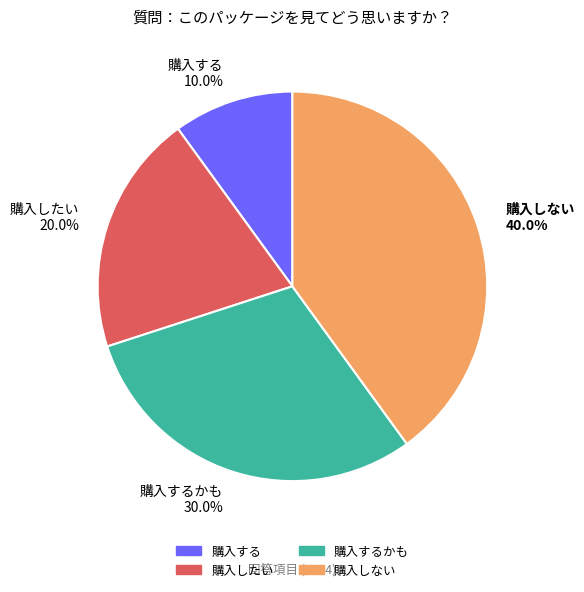

What is the ratio of the value at 購入する 10.0% to the value at 購入したい 20.0%?

0.5